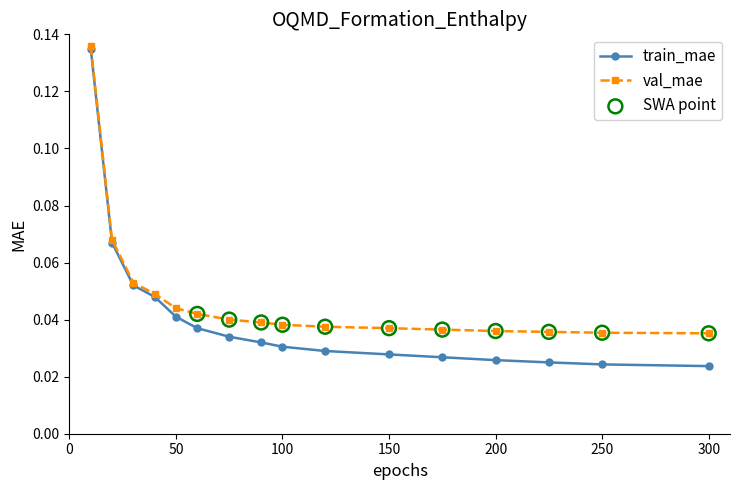

Which series has the largest total across all categories?

val_mae